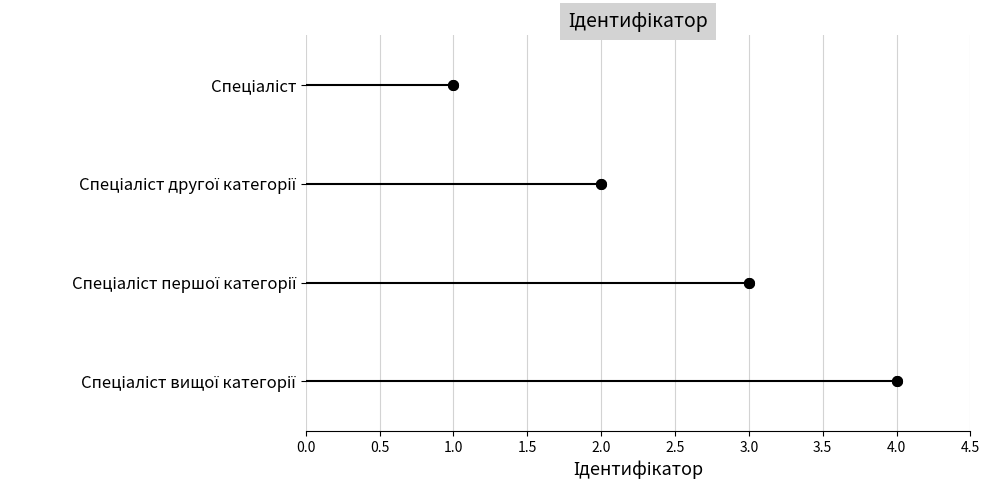

How many series are shown in this chart?

1